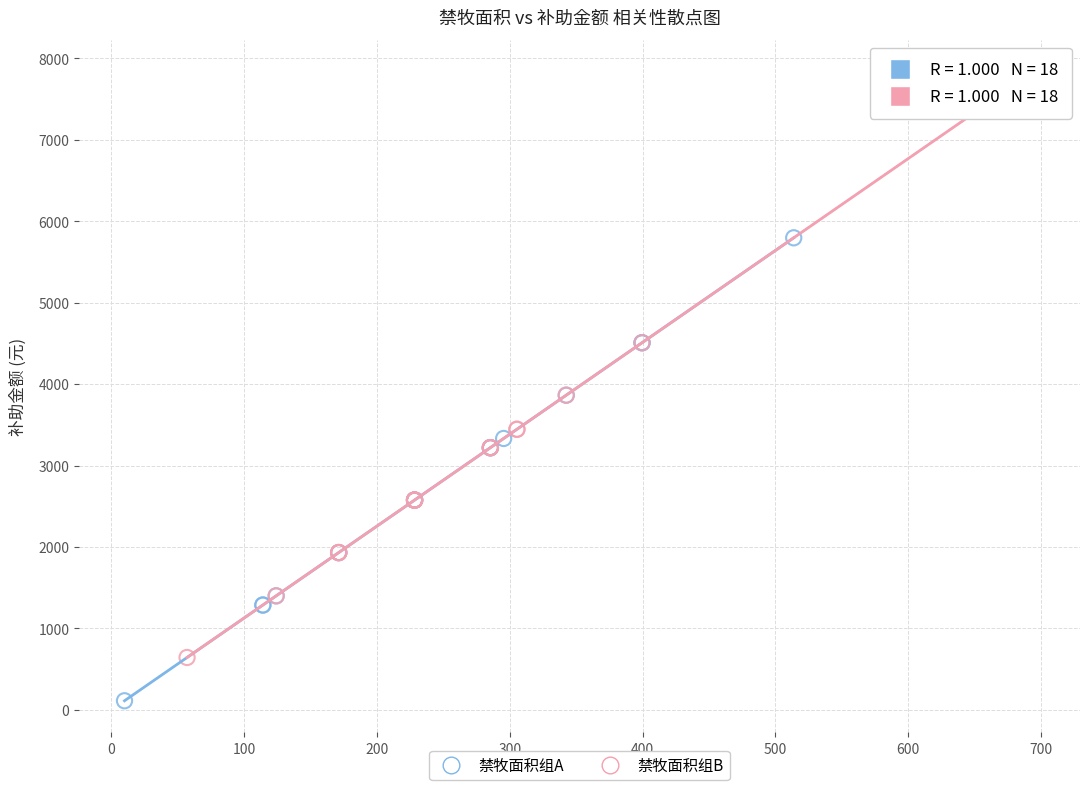

Which series contains the highest Y value?

禁牧面积组B